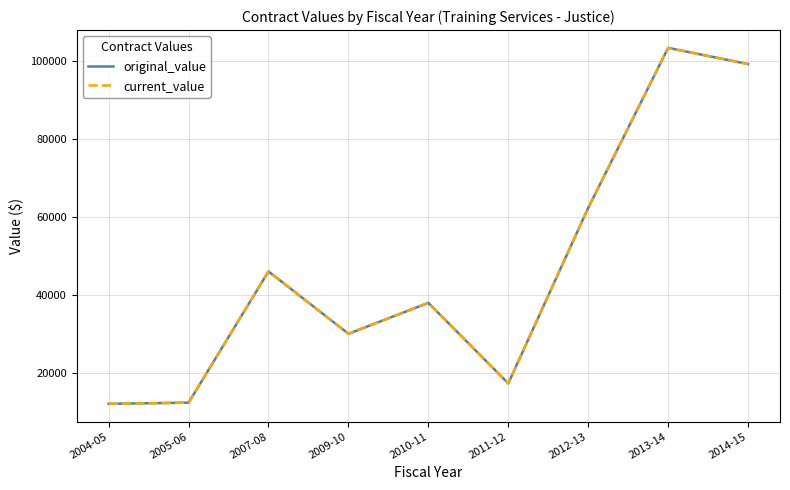

What is the label of the 8th point from the left?

2013-14